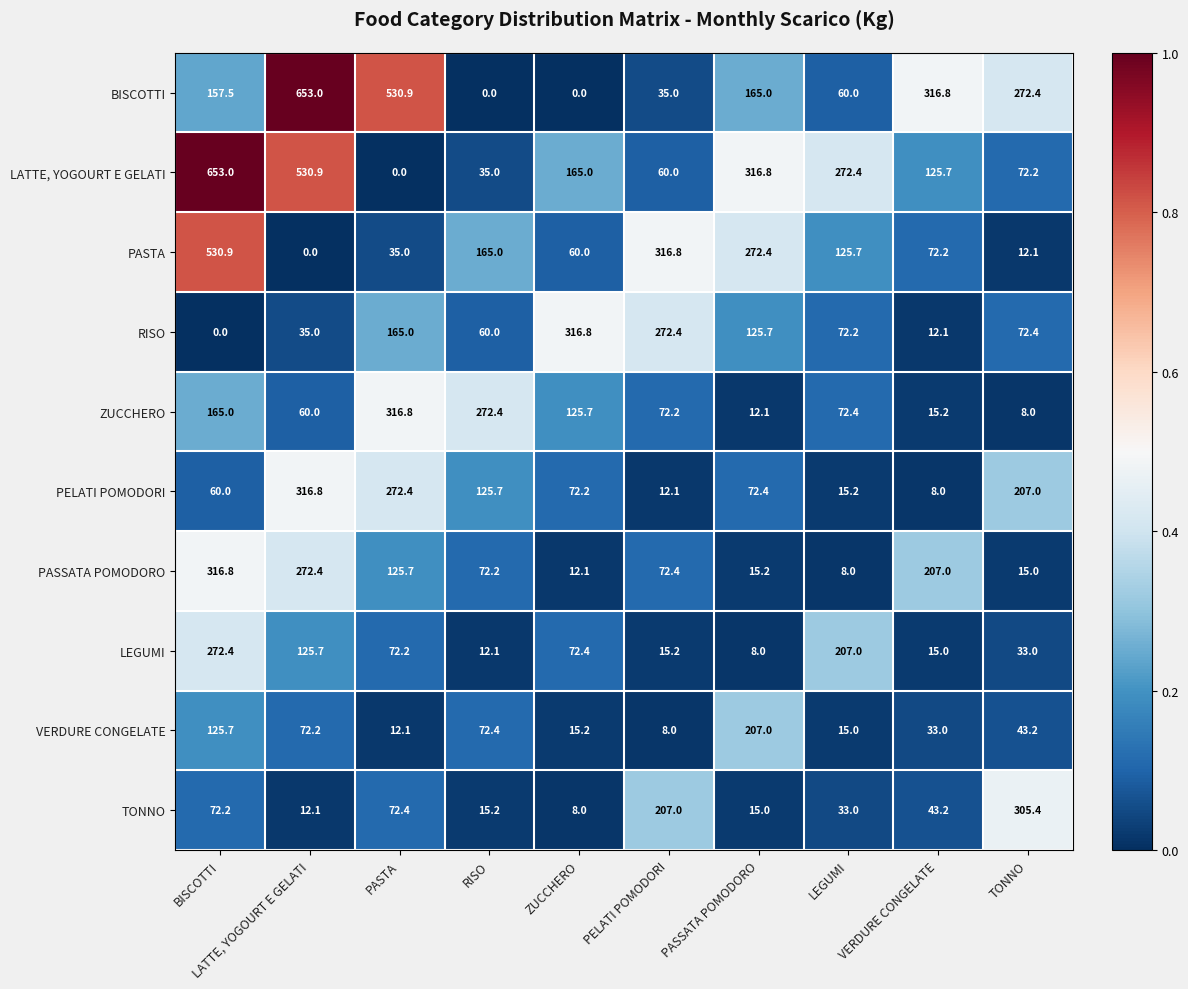

What is the sum of all BISCOTTI values?

2190.6